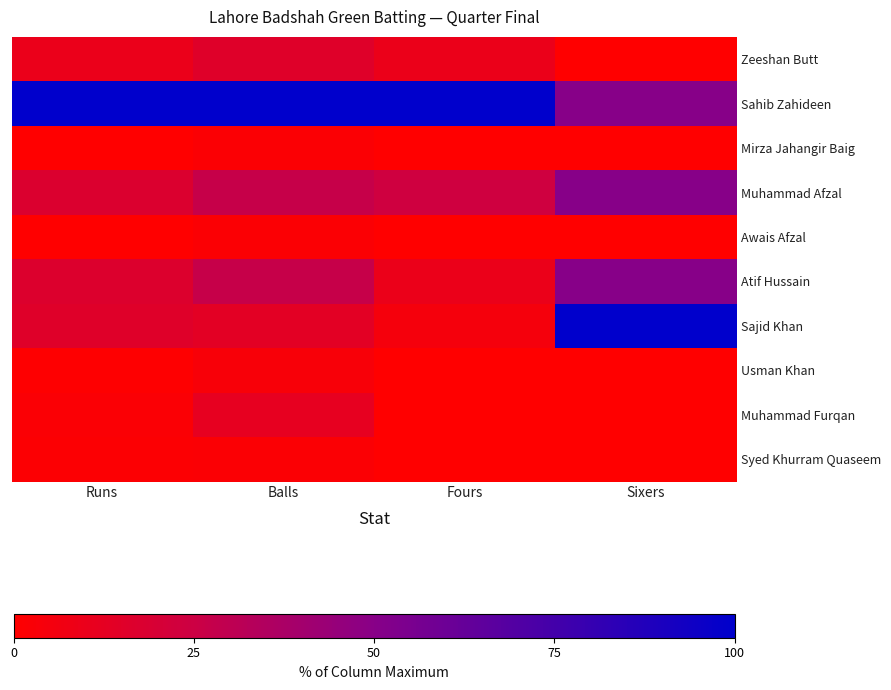

How many data points does each series have?

4